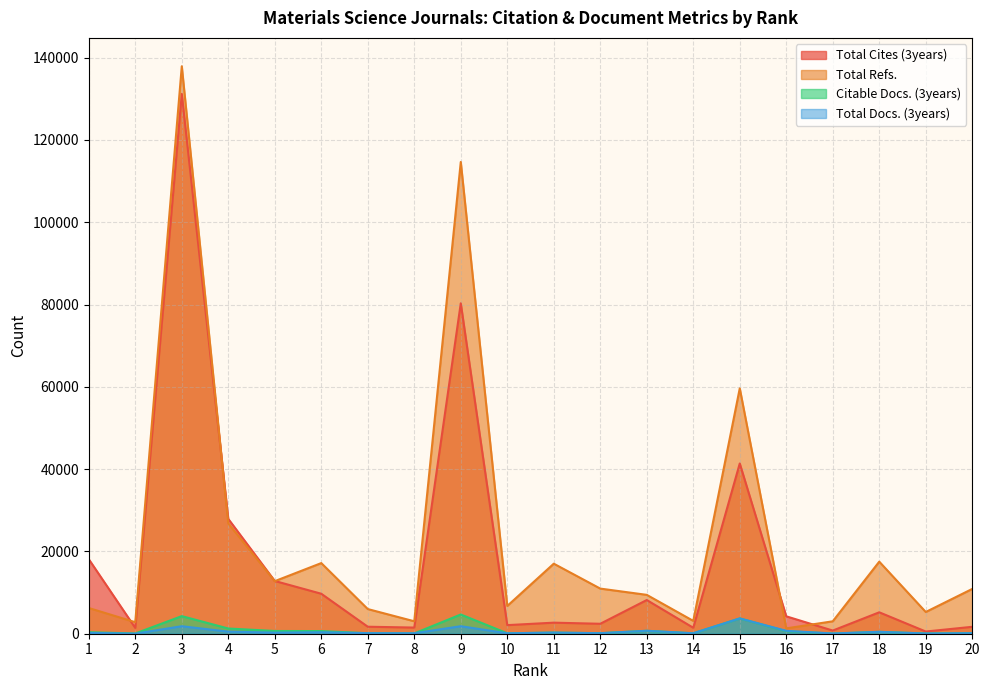

Reading left to right, what are all the values shown in this chart?

Total Cites (3years): 18110	1408	131170	27910	12819	9715	1700	1496	80286	2088	2687	2417	8187	1451	41369	4229	768	5204	532	1681
Total Refs.: 6247	2804	137897	26799	12775	17166	5994	3024	114642	6747	17020	10968	9445	3120	59622	1300	3019	17511	5282	10885
Citable Docs. (3years): 366	59	4276	1268	664	646	116	73	4673	106	270	127	702	107	3709	618	38	453	53	130
Total Docs. (3years): 211	18	1823	509	261	357	139	112	1825	107	274	131	719	111	3724	702	59	463	55	131